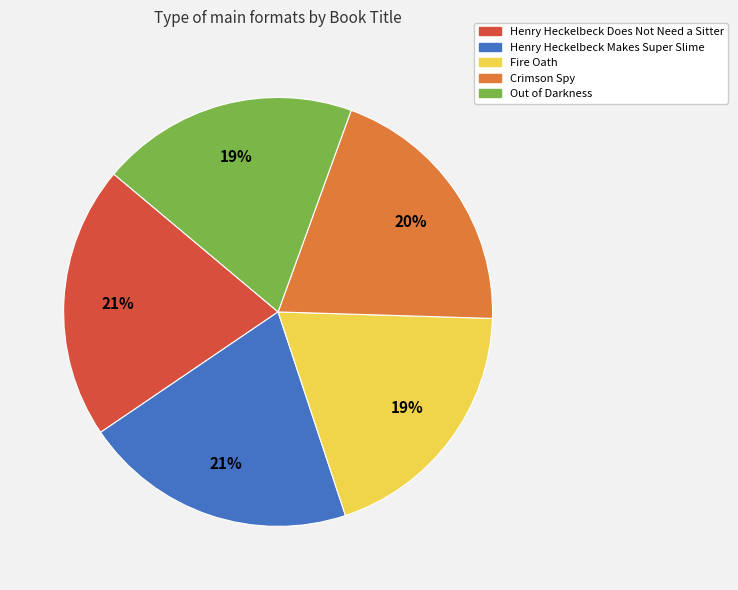

The Crimson Spy slice represents 20% of the pie. True or false?

True